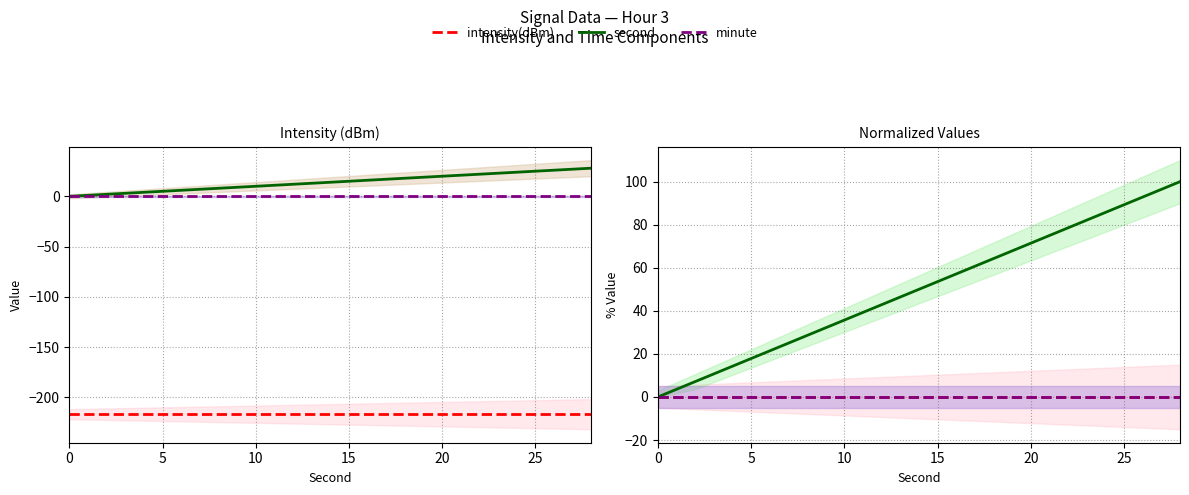

Reading left to right, what are all the values shown in this chart?

intensity(dBm): 0.0	0.0	0.0	0.0	0.0	0.0	0.0	0.0	0.0	0.0	0.0	0.0	0.0	0.0	0.0
second: 0.0	7.1	14.3	21.4	28.6	35.7	42.9	50.0	57.1	64.3	71.4	78.6	85.7	92.9	100.0
minute: 0.0	0.0	0.0	0.0	0.0	0.0	0.0	0.0	0.0	0.0	0.0	0.0	0.0	0.0	0.0